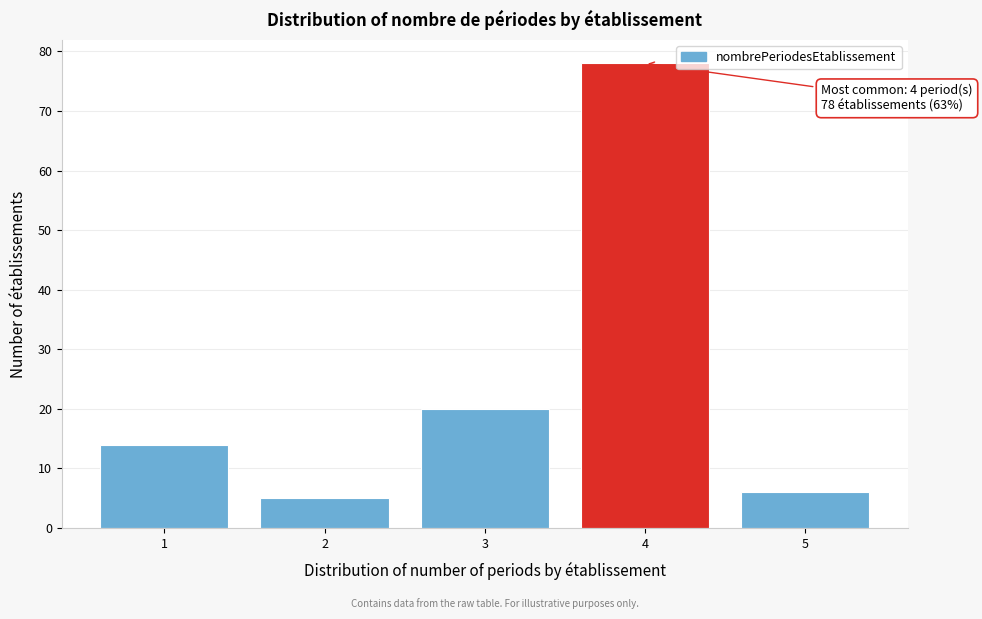

Reading left to right, list all the values displayed in this chart.

1=14	2=5	3=20	4=78	5=6